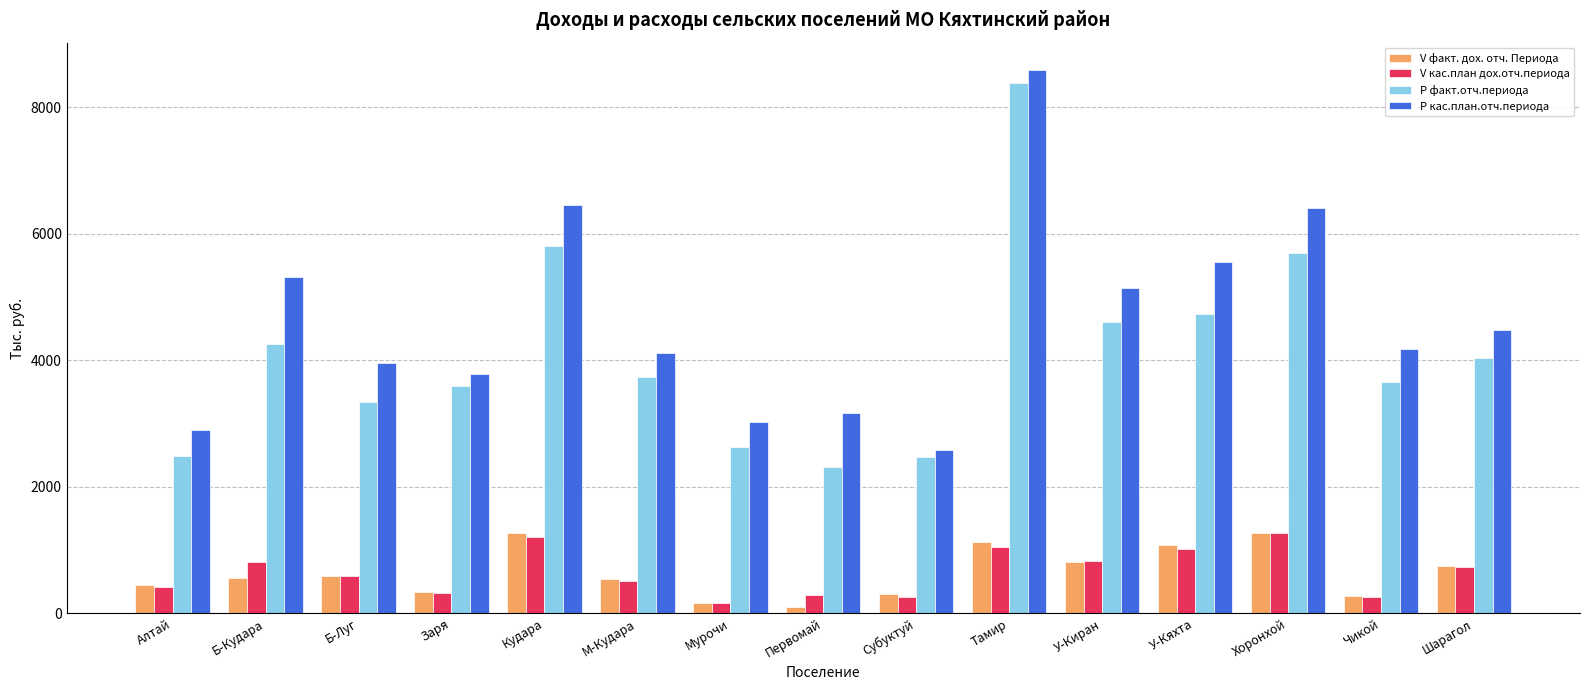

What is the sum of the V факт. дох. отч. Периода values at Б-Кудара and Кудара?

1826.0